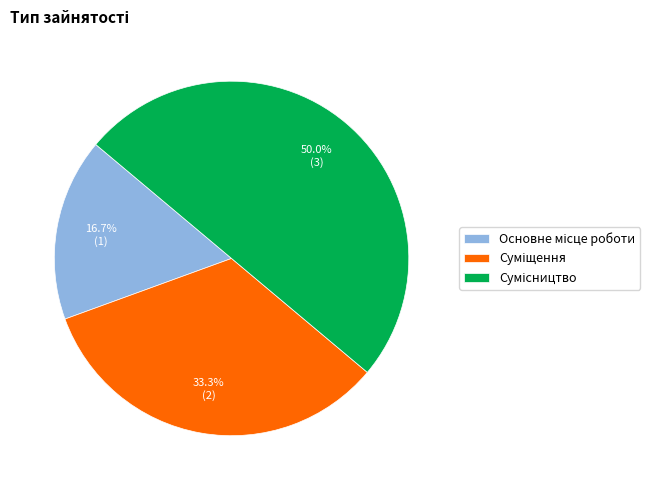

How many slices are in this pie chart?

3